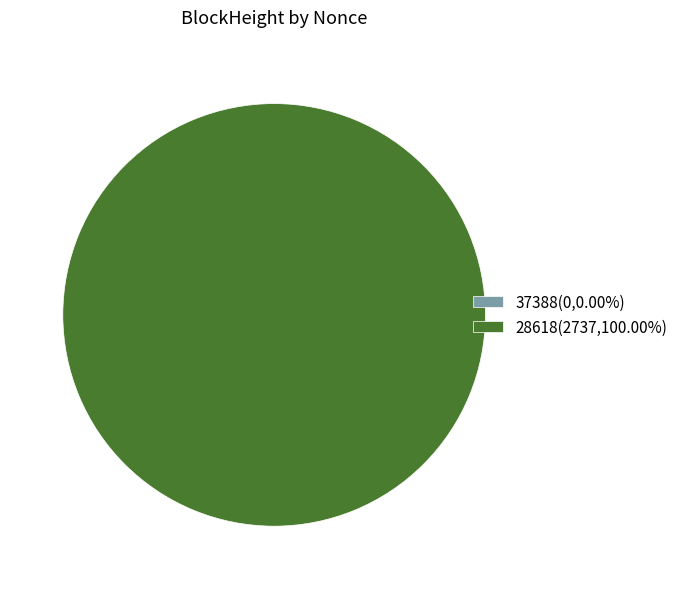

Does 28618(2737,100.00%) represent more than half of the total?

Yes